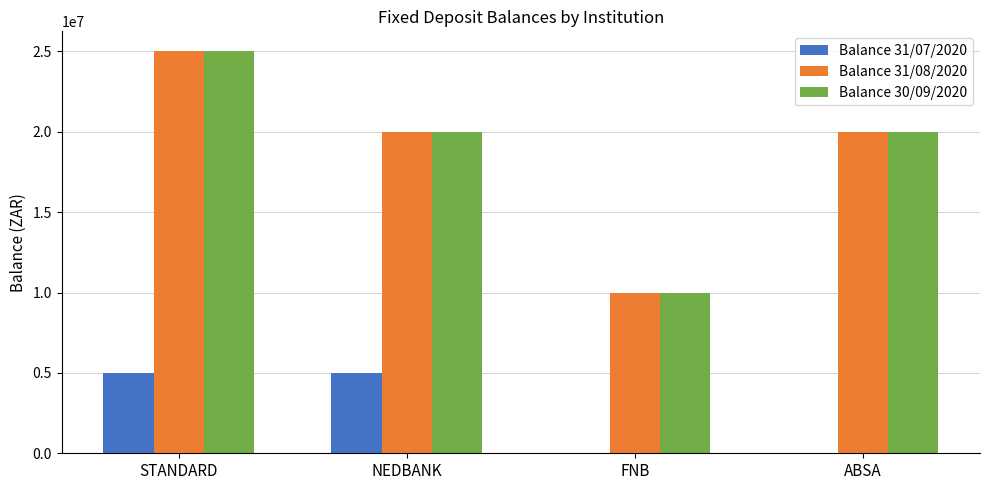

Reading left to right, list all the values displayed in this chart.

Balance 31/07/2020: STANDARD=5000000	NEDBANK=5000000	FNB=0	ABSA=0
Balance 31/08/2020: STANDARD=25000000	NEDBANK=20000000	FNB=10000000	ABSA=20000000
Balance 30/09/2020: STANDARD=25000000	NEDBANK=20000000	FNB=10000000	ABSA=20000000